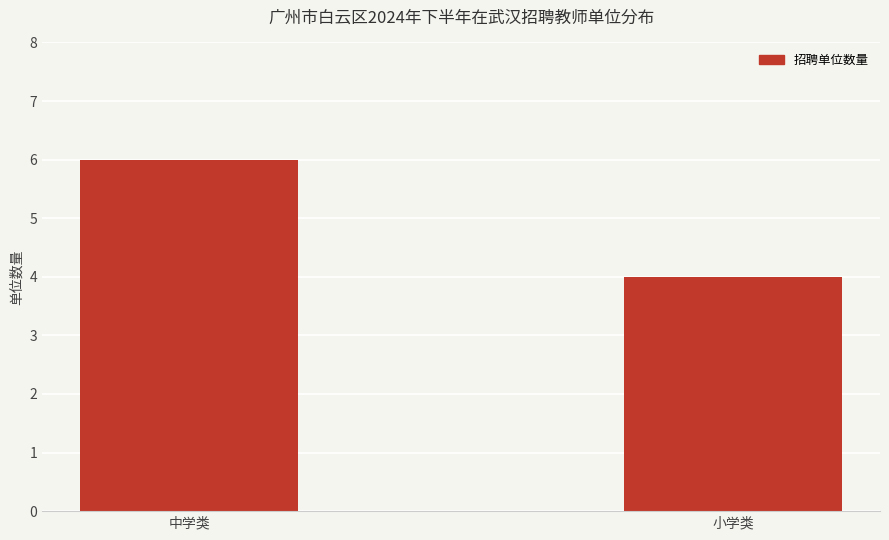

What is the greatest value displayed?

6